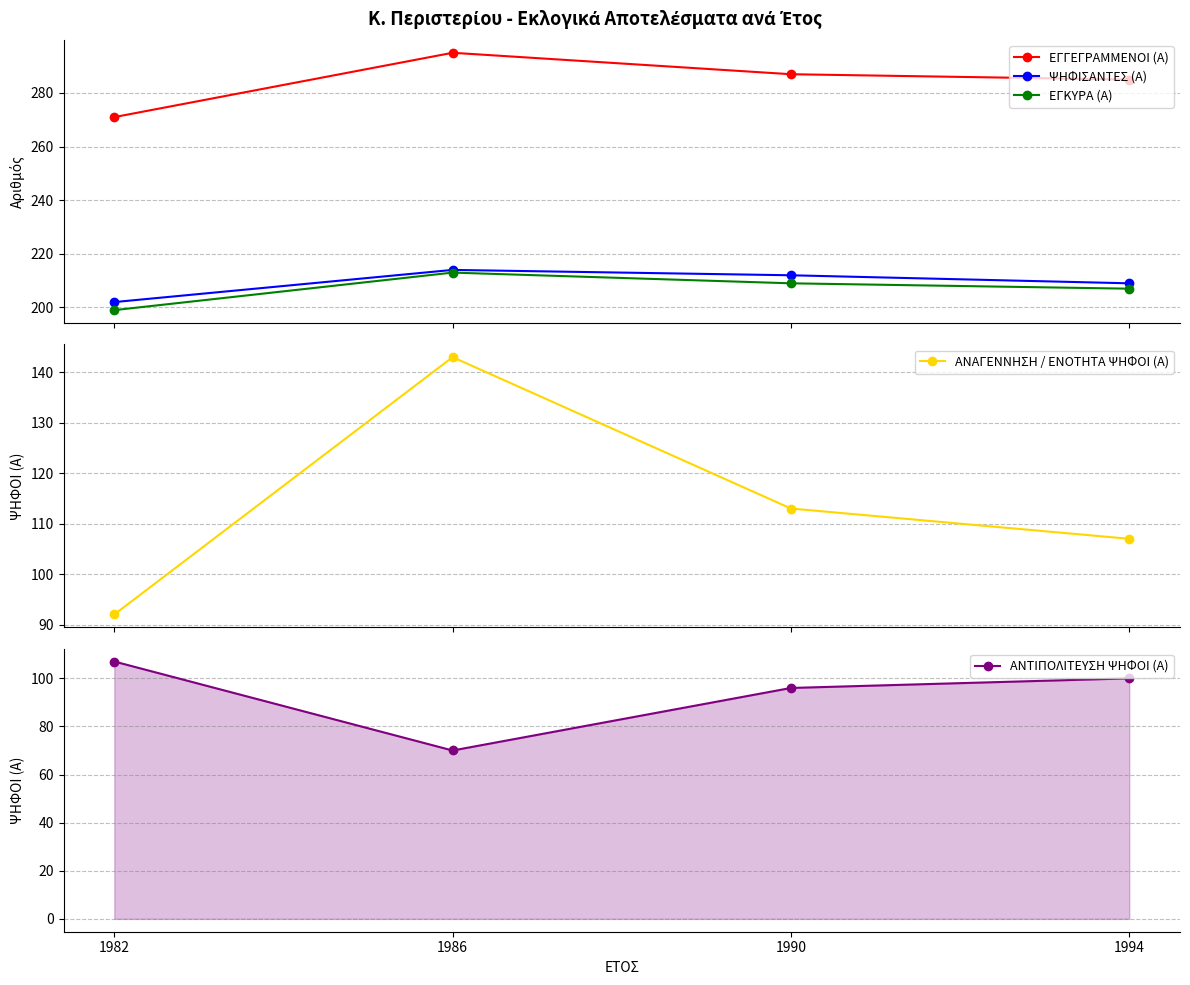

Which has a higher value, 1986 or 1994?

1986